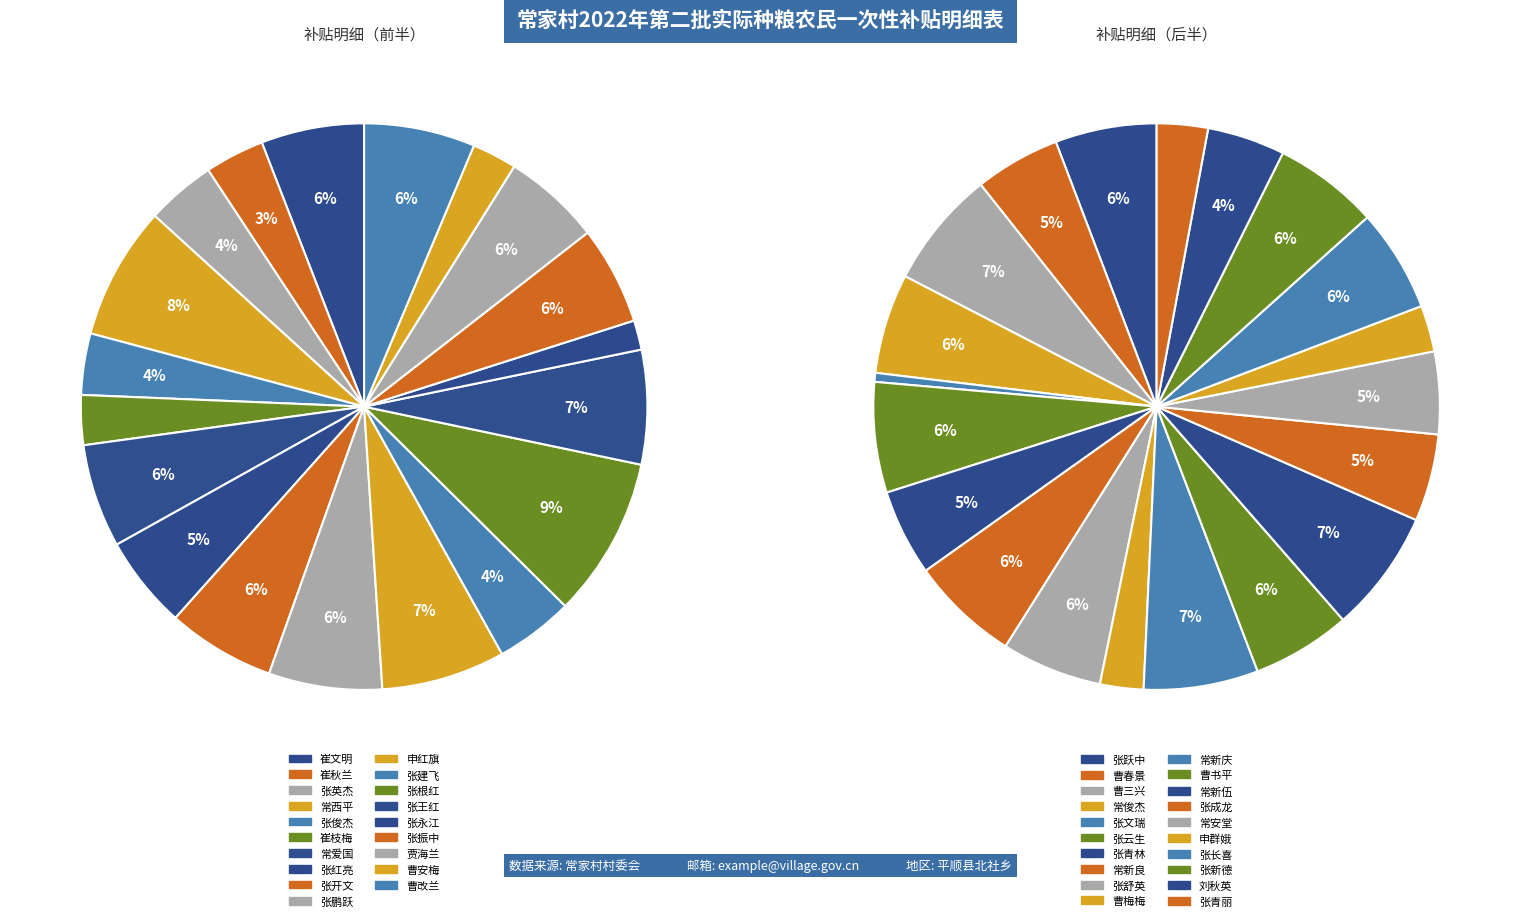

Count the number of slices in the pie.

39